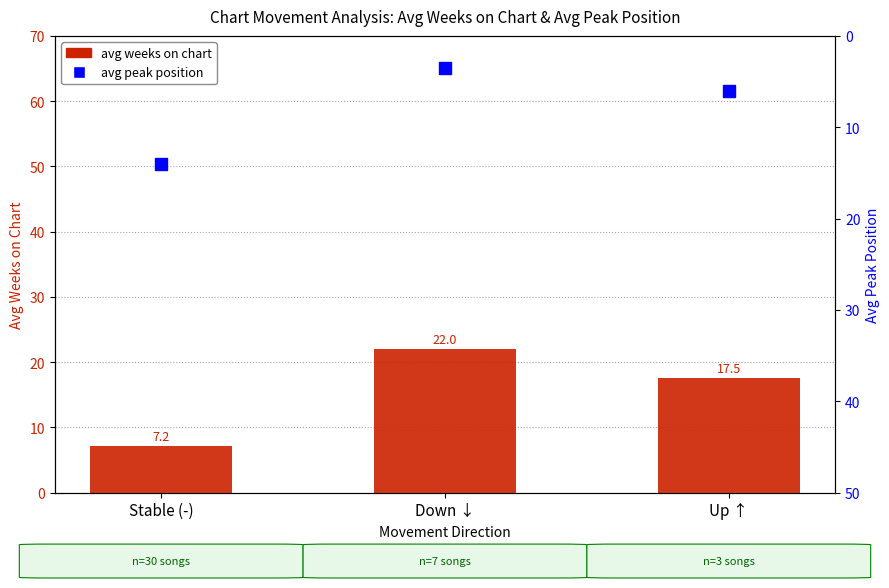

Which series reaches the minimum Y coordinate?

avg peak position